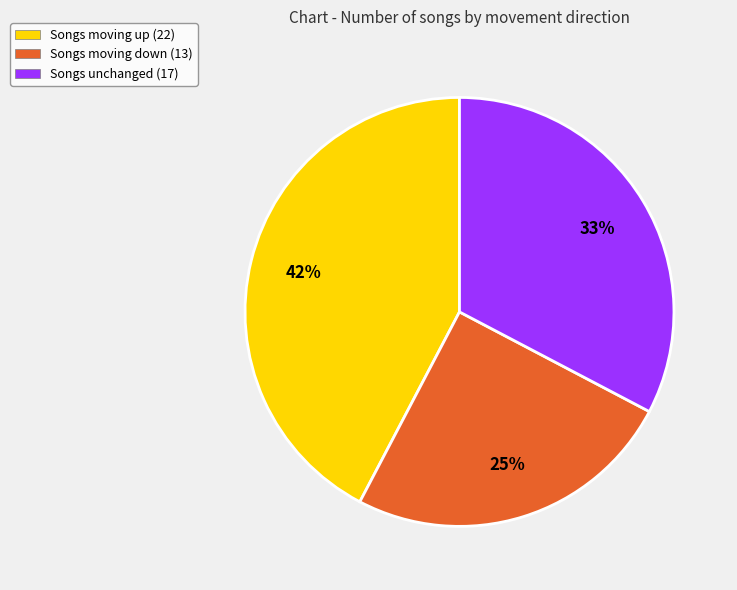

How many segments does this pie chart have?

3